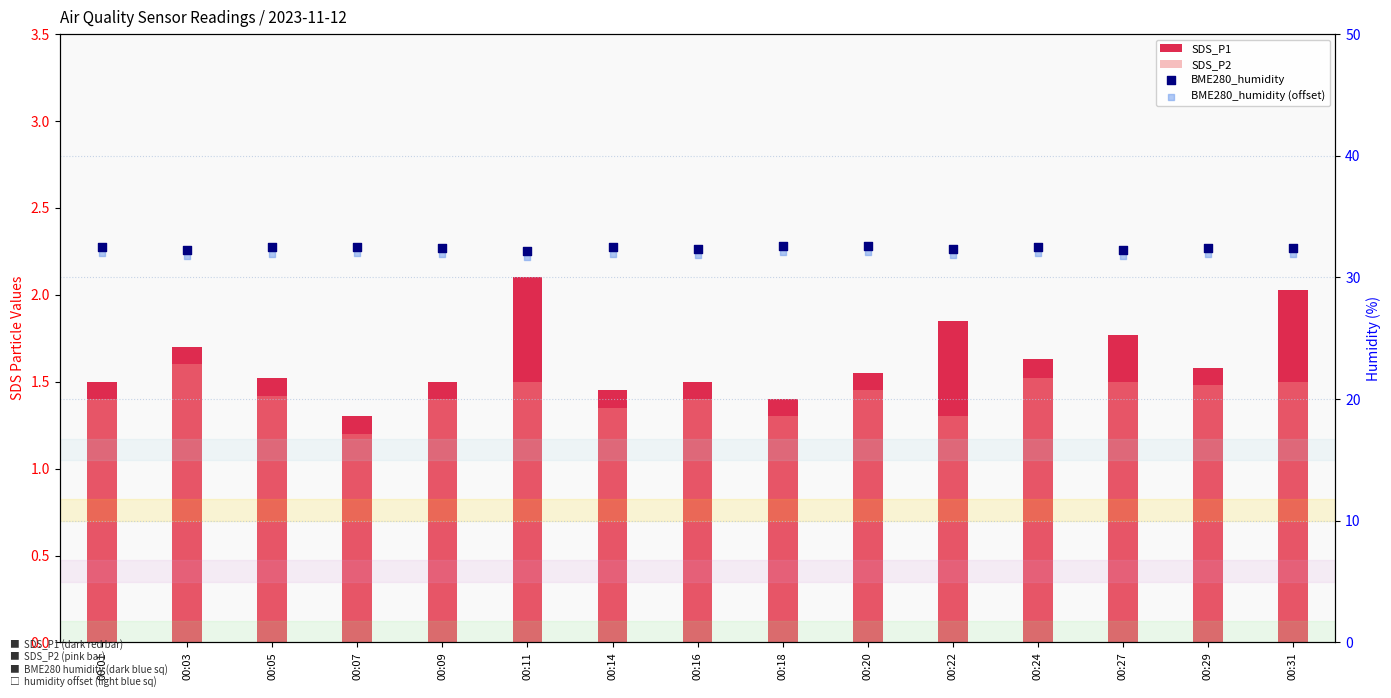

Is the value of SDS_P1 at 00:14 greater than the value of BME280_humidity at 00:14?

No